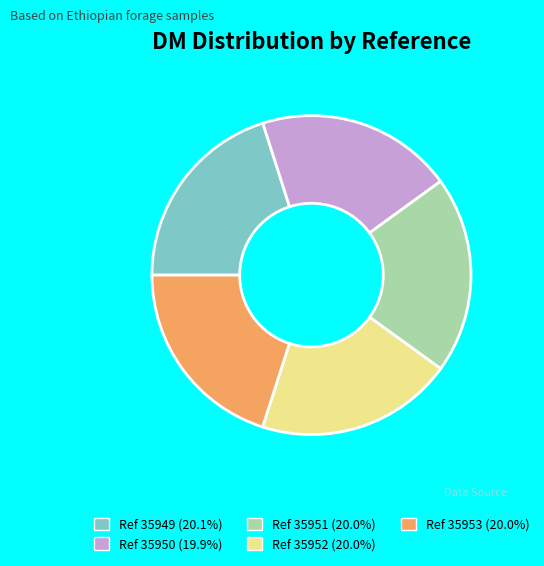

Count the number of slices in the pie.

5